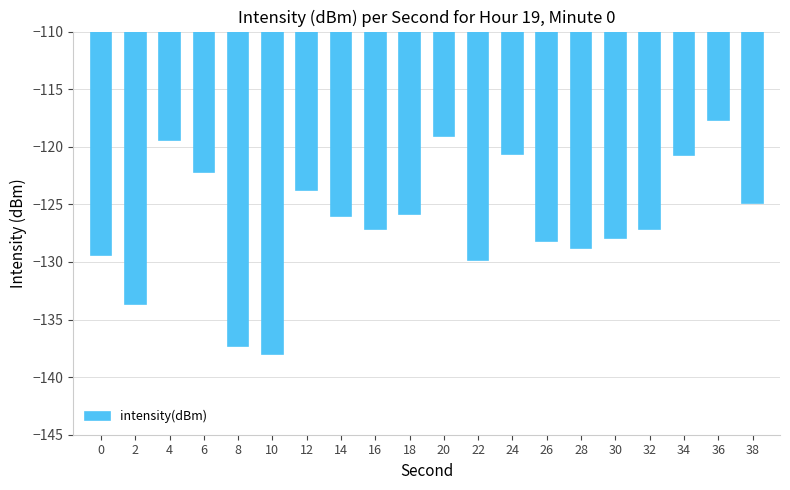

What is the difference between the second highest and minimum values?

18.9